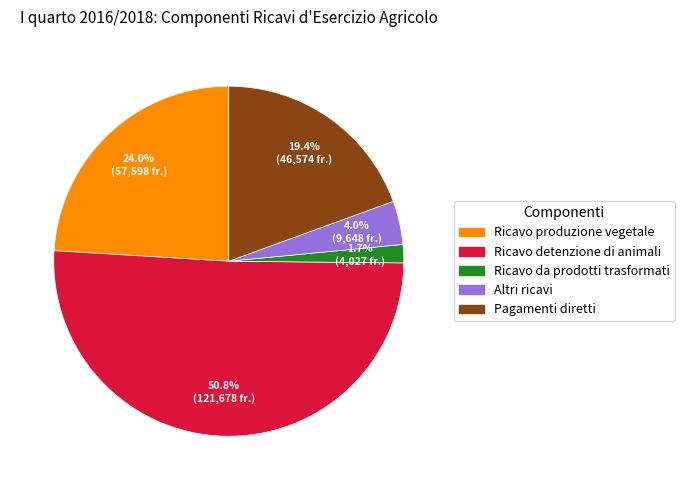

Which has a higher value, Pagamenti diretti or Ricavo produzione vegetale?

Ricavo produzione vegetale